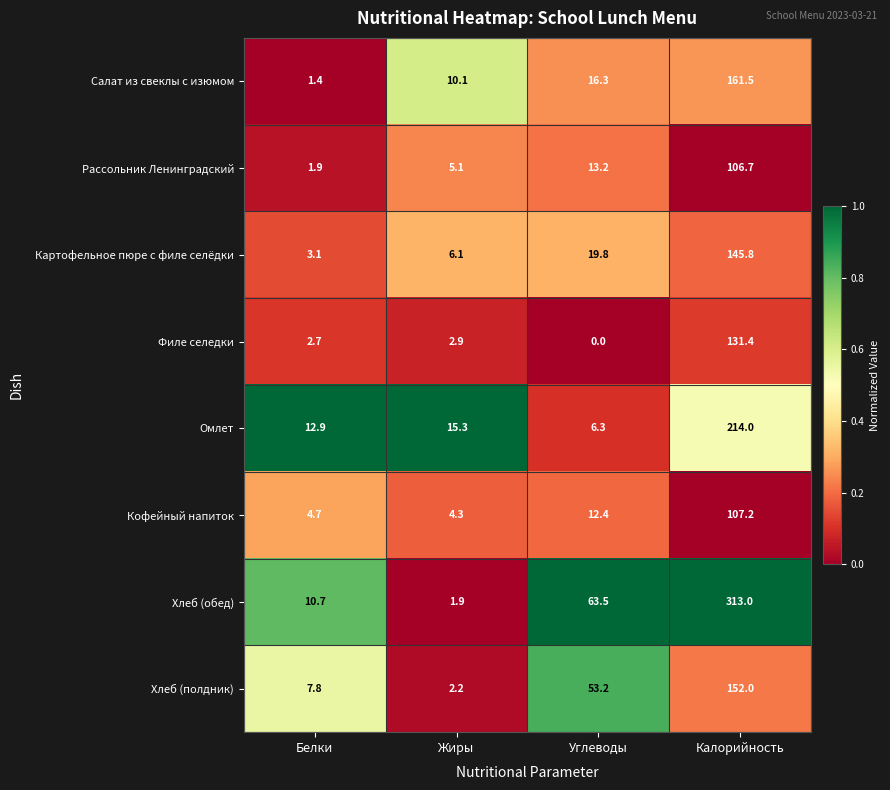

What is the difference between the Кофейный напиток values at Жиры and Белки?

0.4